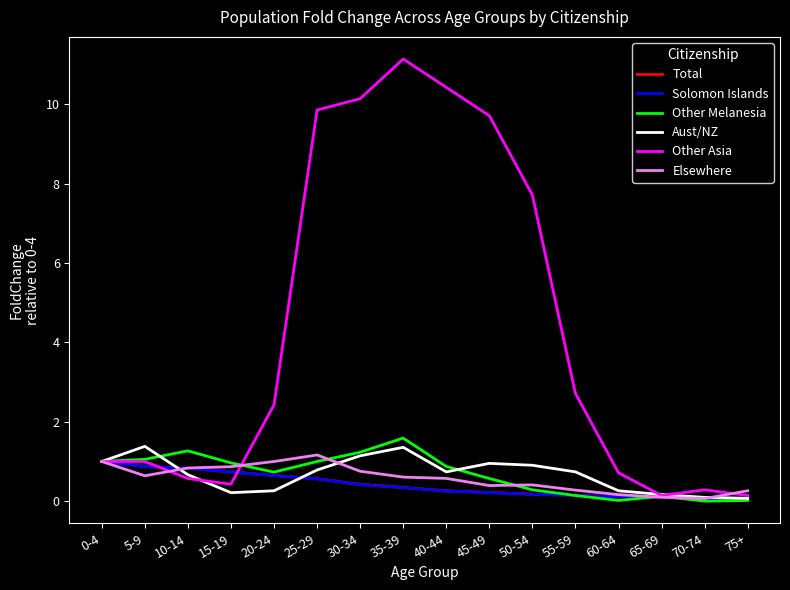

What value does the Other Asia series have at 70-74?

0.3